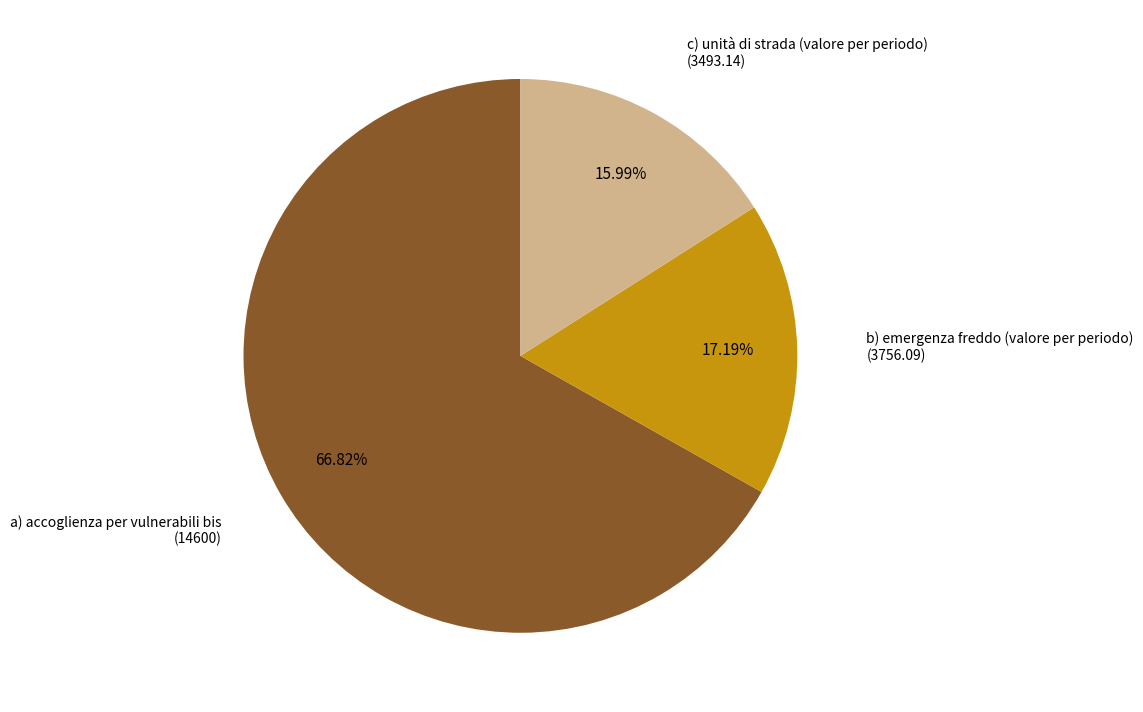

Is there a majority slice in this chart?

Yes